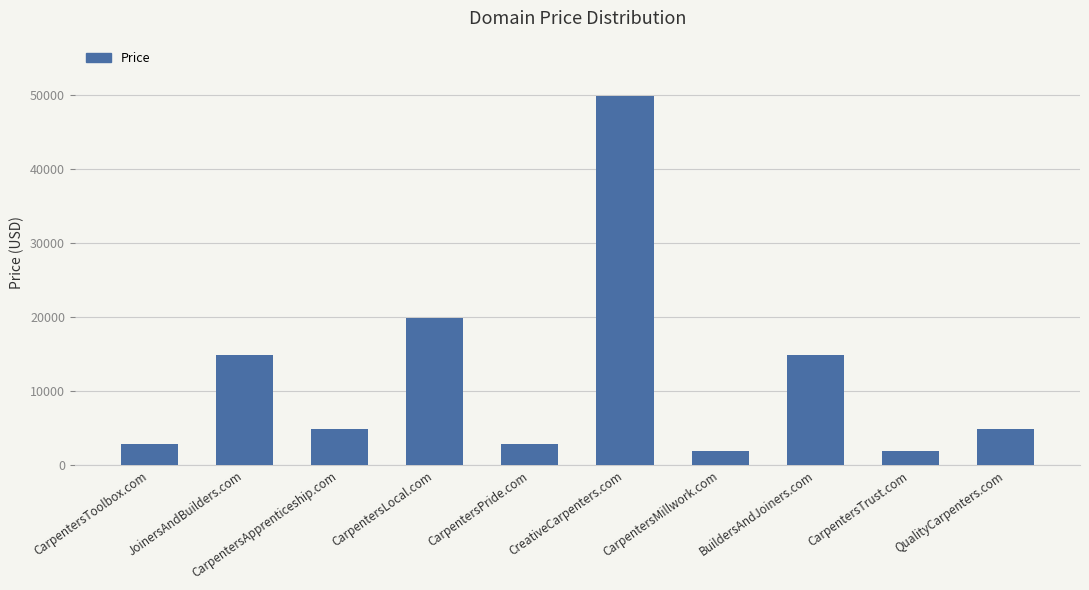

What is the greatest value displayed?

49888